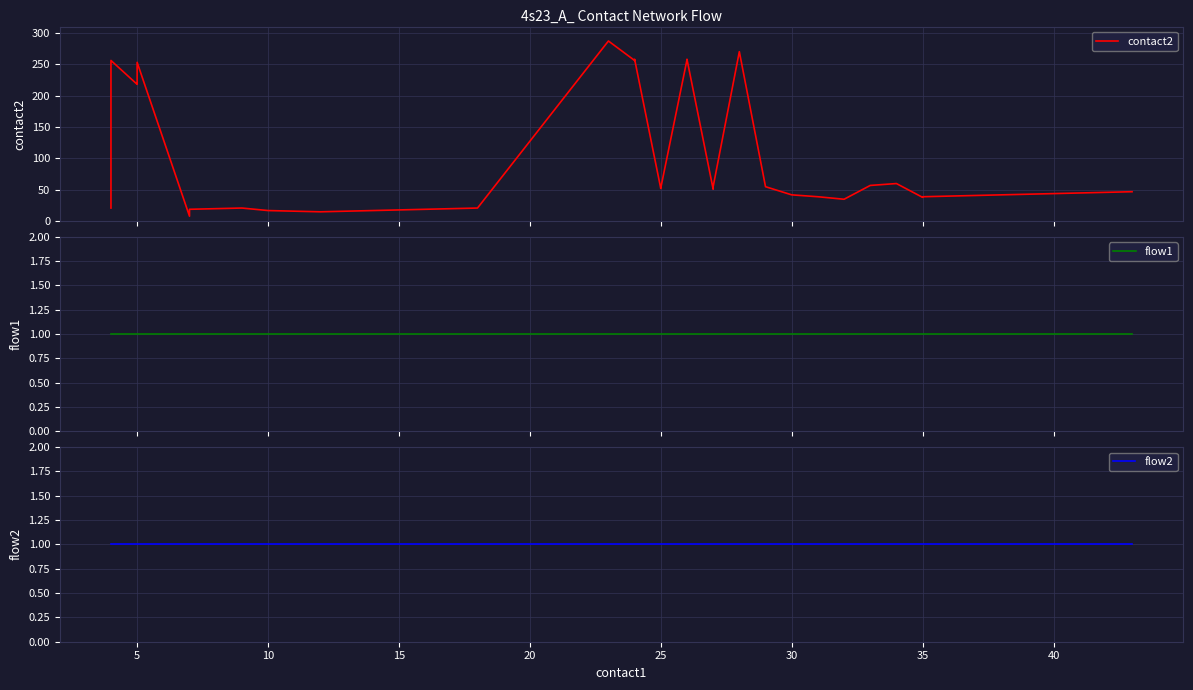

What is the average value of the contact2 series?

103